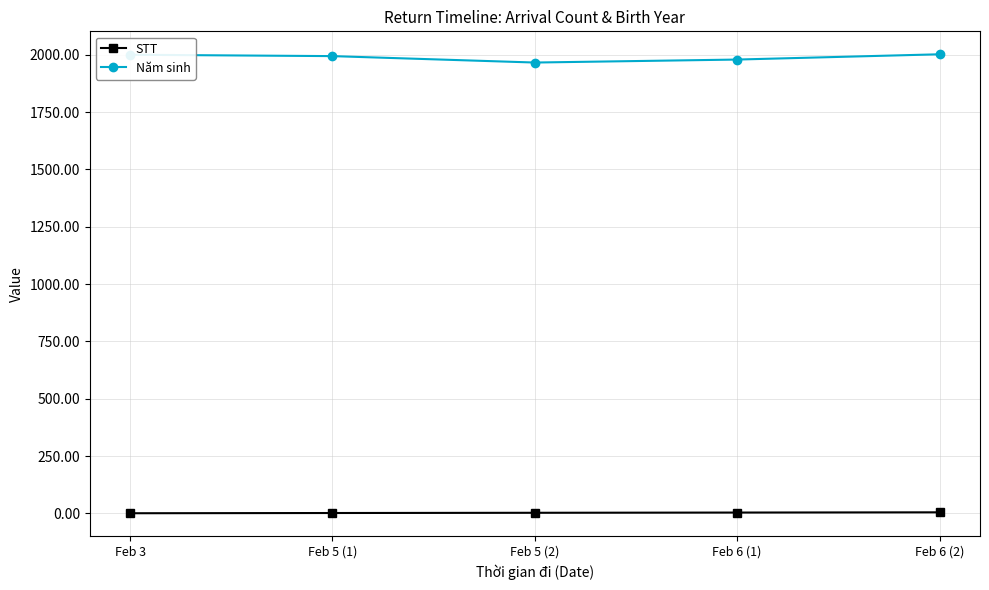

What are all the series names shown in the legend?

STT, Năm sinh